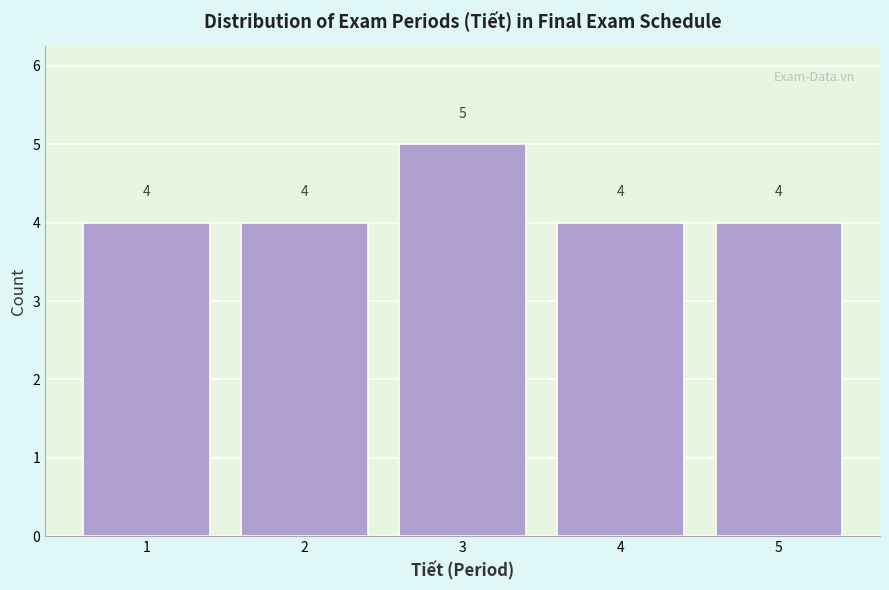

Reading left to right, extract all data points from this chart.

4	4	5	4	4